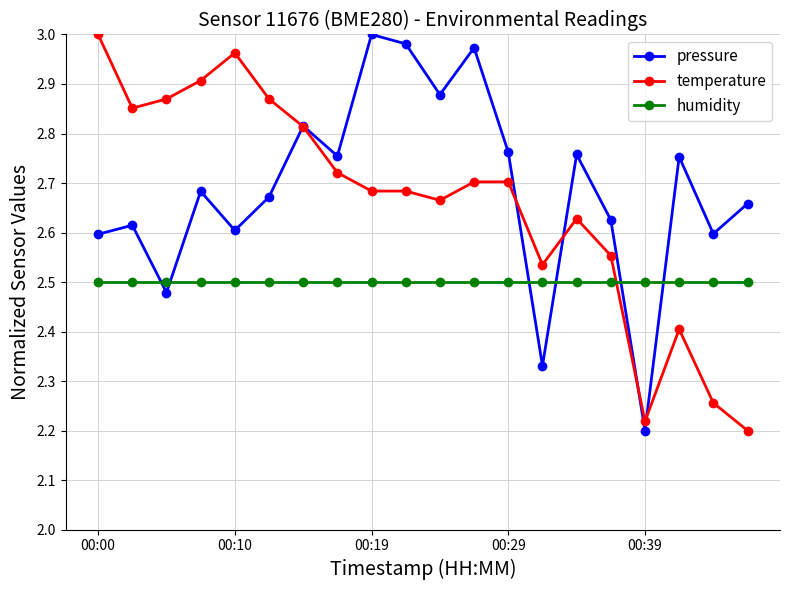

Which series ends up on top after the final intersection of pressure and humidity?

pressure